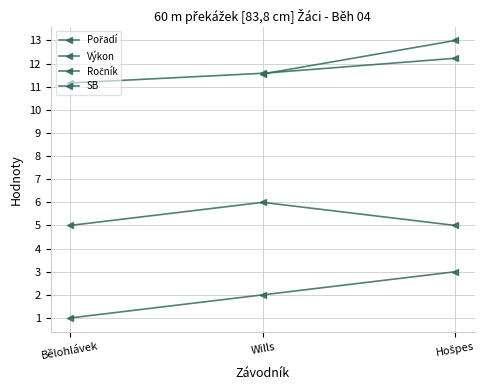

Read the Ročník value at Hošpes.

5.0